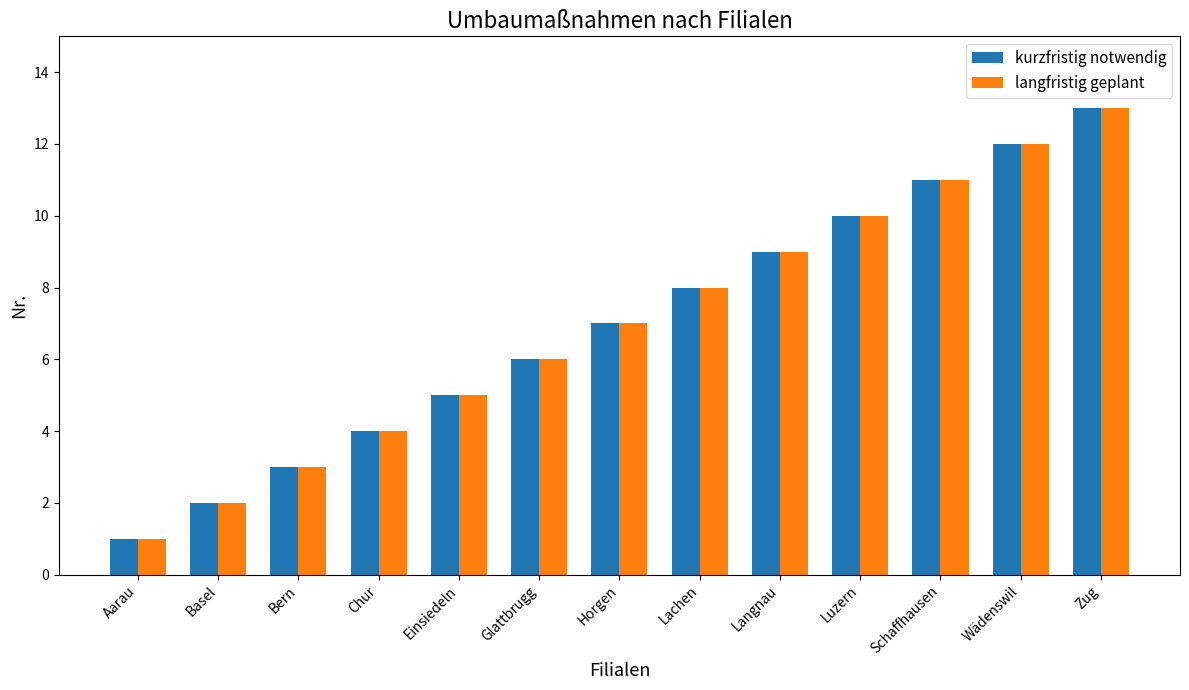

How many data points in langfristig geplant are less than 7?

6